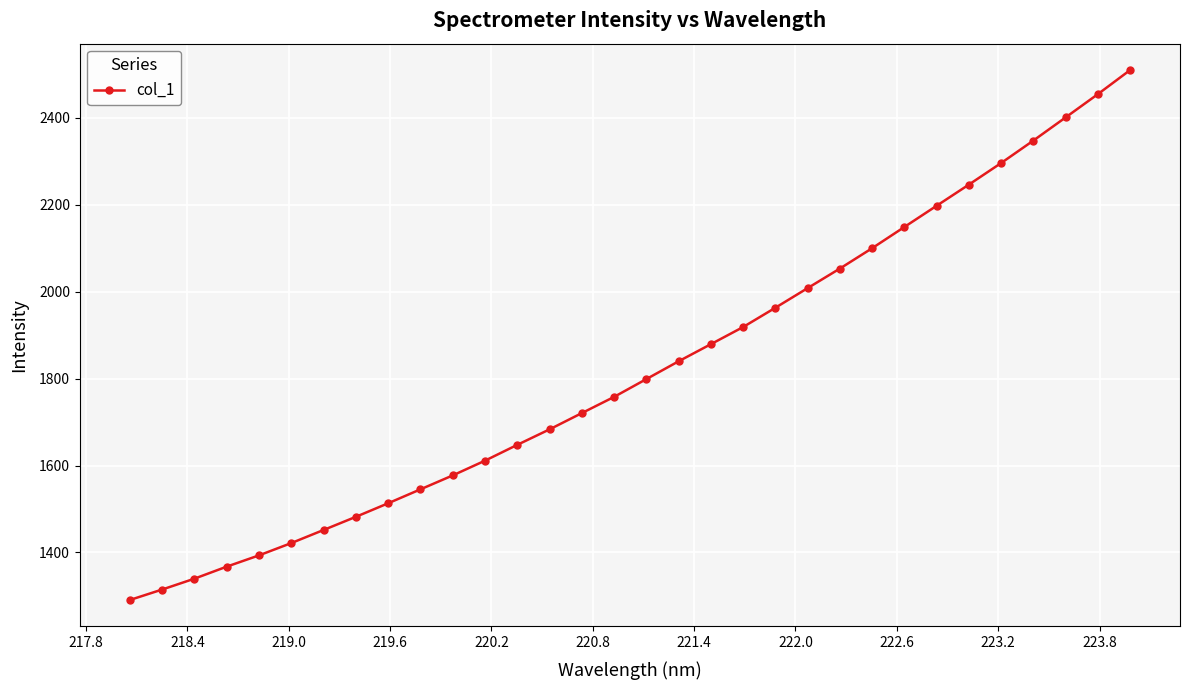

What is the difference between the maximum and minimum values?

1218.8